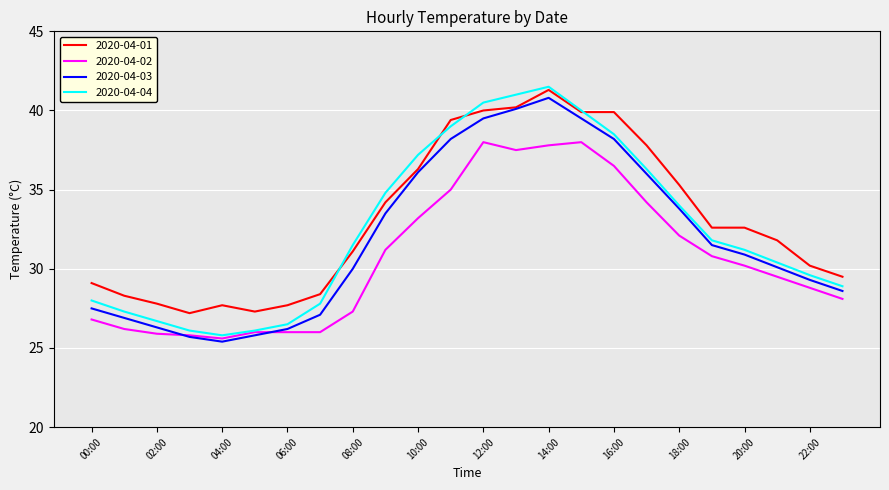

True or false: 2020-04-02 and 2020-04-01 cross at least once.

False